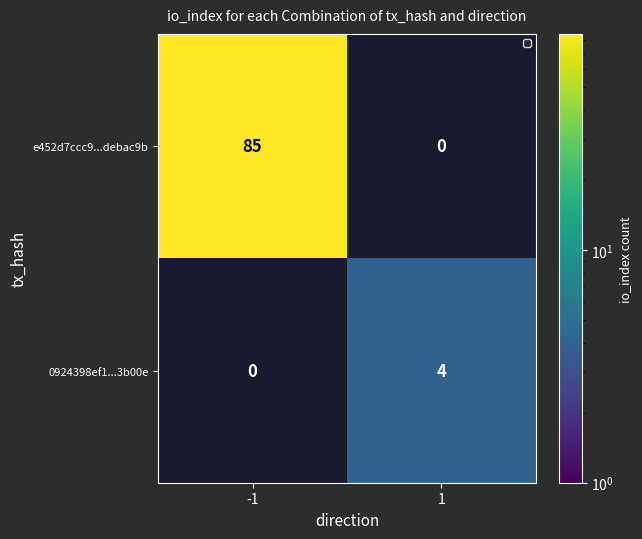

The 0924398ef1...3b00e series shows 5 at 1. True or false?

False